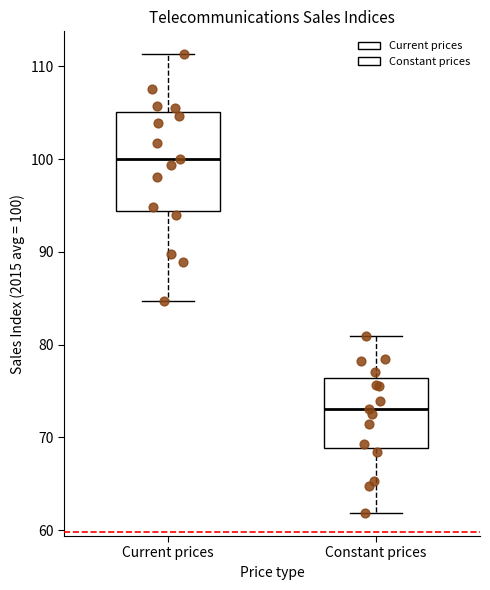

Reading left to right, transcribe this box plot: for each box, give where its median line is, the range the box spans, and where its two whiskers end, as read against the y-axis. The values are not printed on the chart, so give them approximately, as read against the axis.

Current prices: median 100, box 94 to 105, whiskers 85 to 111
Constant prices: median 73, box 69 to 76, whiskers 62 to 81